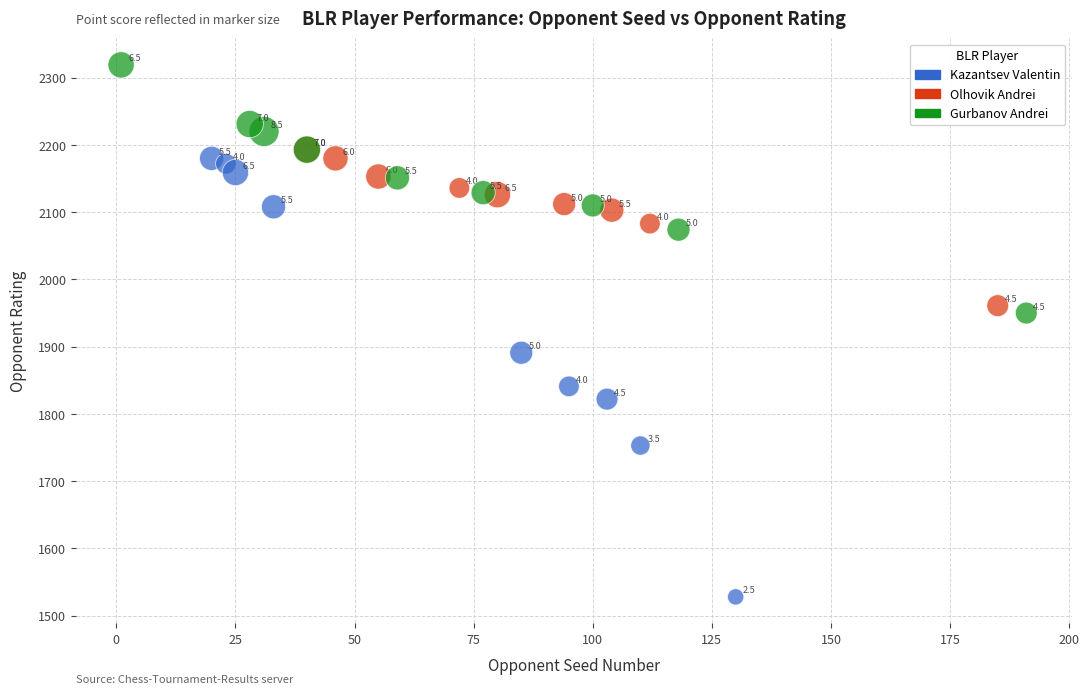

Which series has the widest spread of Y values?

Kazantsev Valentin